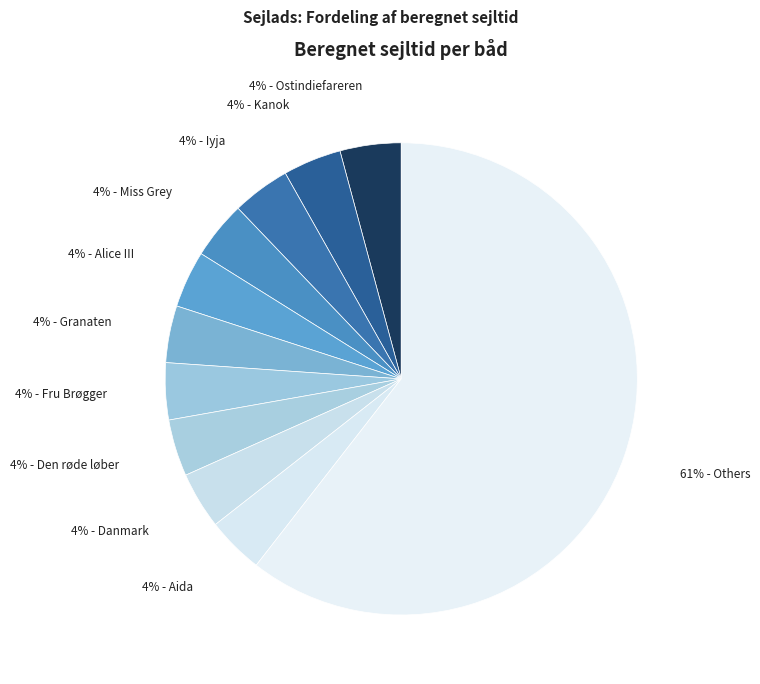

Count the number of slices in the pie.

11